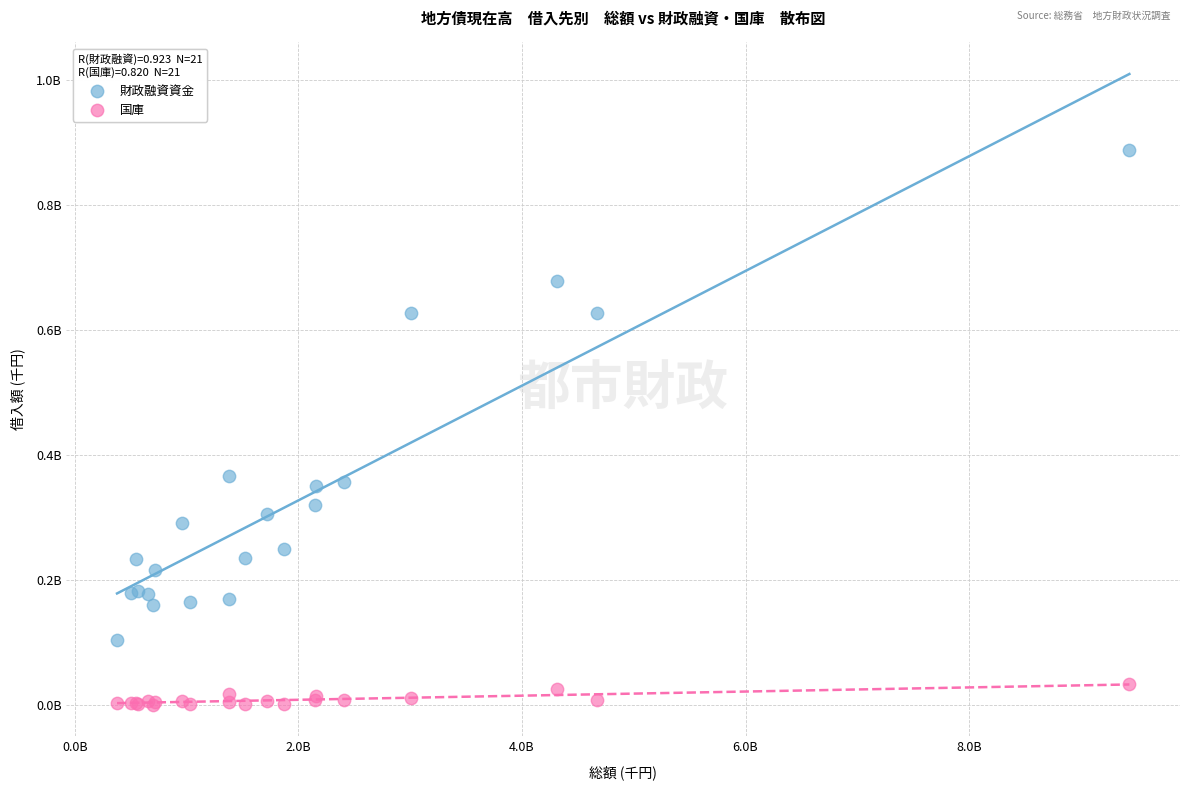

What are all the series names shown in the legend?

財政融資資金, 国庫